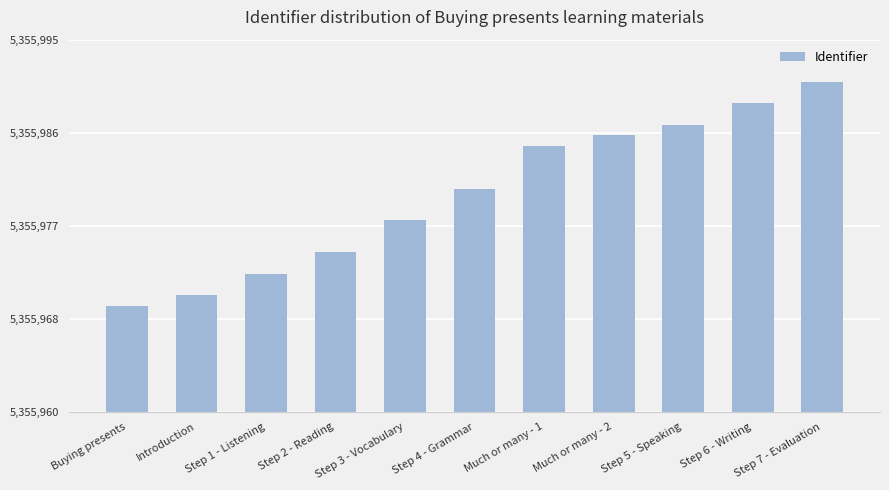

What is the value of the 1st bar from the left?

5355970